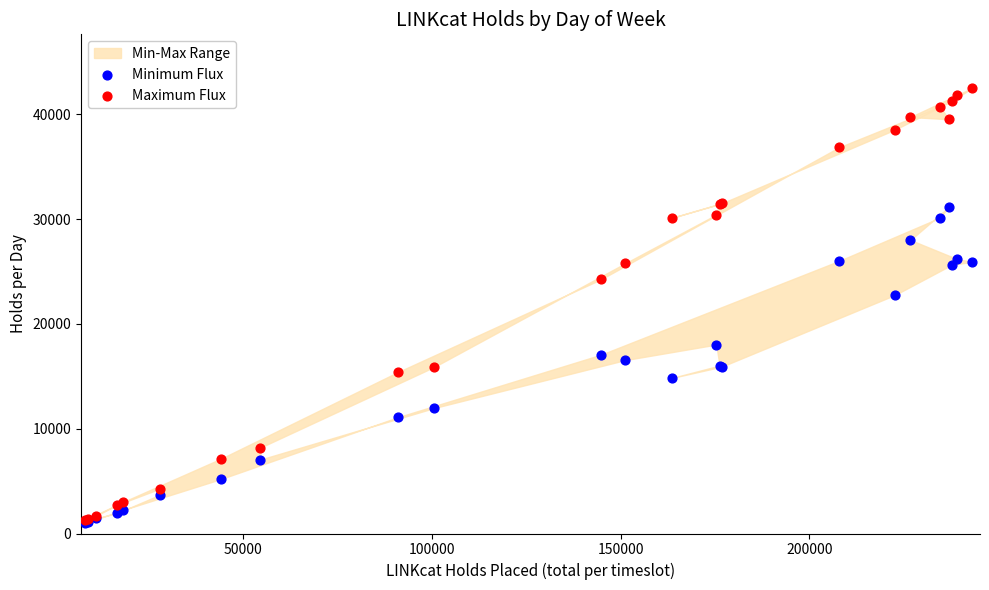

In the Maximum Flux series, what Y value is closest to 21911?

24255